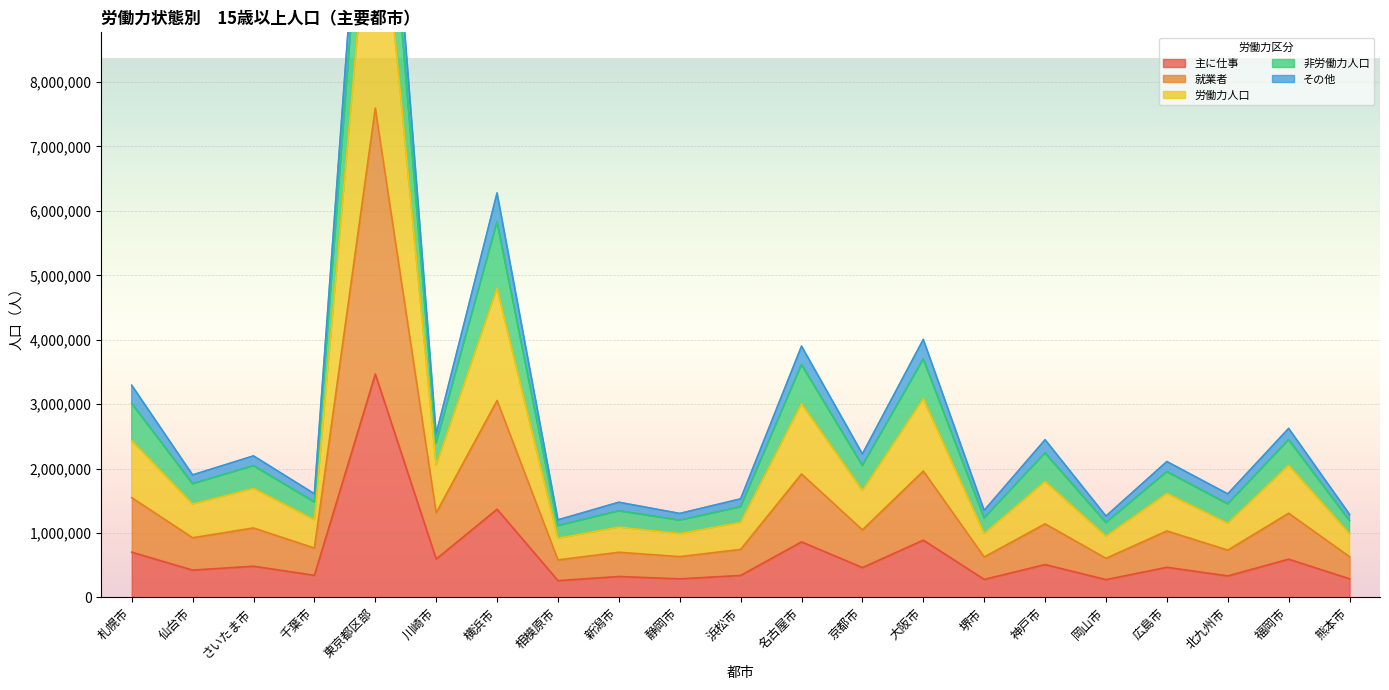

True or false: その他 has more than 1 interior local peaks.

True